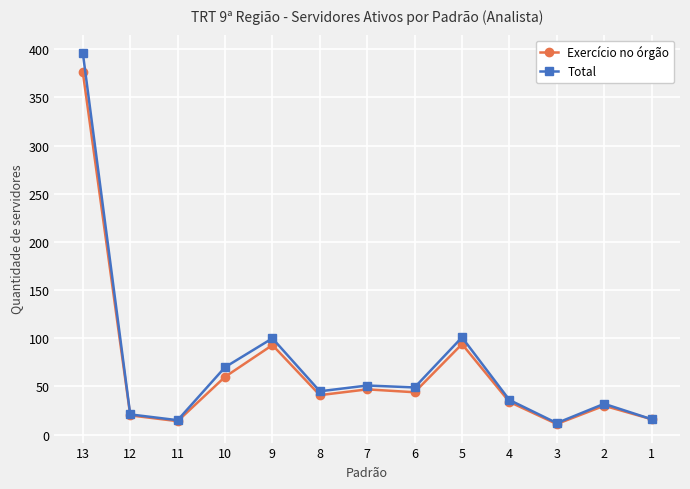

At how many categories does at least one series exceed 312?

1